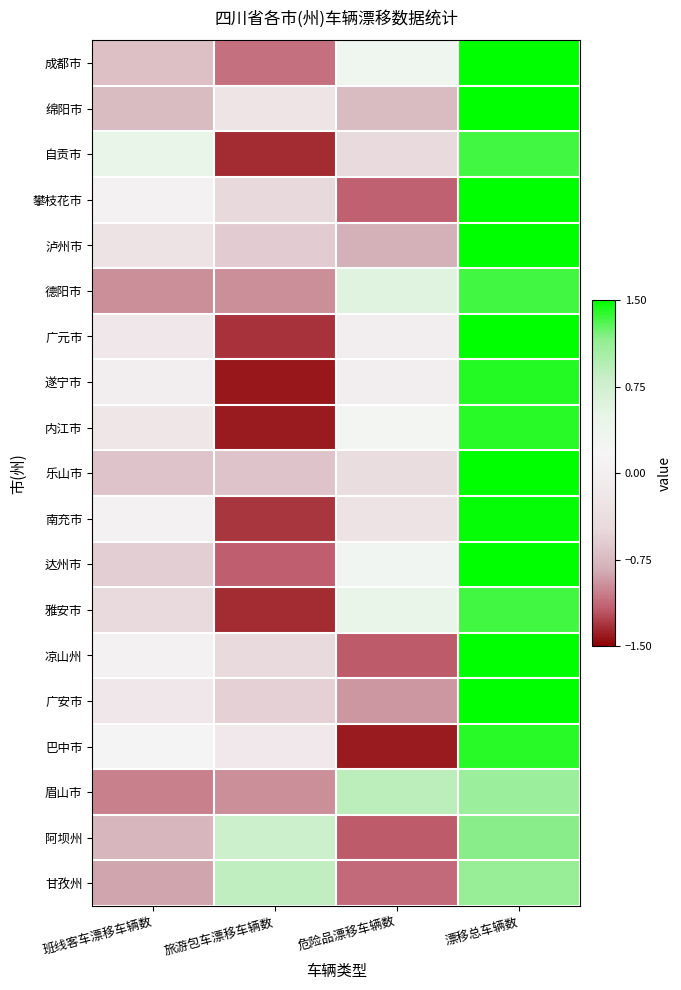

Reading left to right, what are all the values shown in this chart?

成都市: 班线客车漂移车辆数=-0.7	旅游包车漂移车辆数=-1.1	危险品漂移车辆数=0.3	漂移总车辆数=1.5
绵阳市: 班线客车漂移车辆数=-0.7	旅游包车漂移车辆数=-0.2	危险品漂移车辆数=-0.7	漂移总车辆数=1.7
自贡市: 班线客车漂移车辆数=0.4	旅游包车漂移车辆数=-1.3	危险品漂移车辆数=-0.4	漂移总车辆数=1.3
攀枝花市: 班线客车漂移车辆数=0.1	旅游包车漂移车辆数=-0.5	危险品漂移车辆数=-1.2	漂移总车辆数=1.6
泸州市: 班线客车漂移车辆数=-0.3	旅游包车漂移车辆数=-0.6	危险品漂移车辆数=-0.8	漂移总车辆数=1.7
德阳市: 班线客车漂移车辆数=-1.0	旅游包车漂移车辆数=-1.0	危险品漂移车辆数=0.6	漂移总车辆数=1.3
广元市: 班线客车漂移车辆数=-0.2	旅游包车漂移车辆数=-1.3	危险品漂移车辆数=0.0	漂移总车辆数=1.5
遂宁市: 班线客车漂移车辆数=0.0	旅游包车漂移车辆数=-1.4	危险品漂移车辆数=0.0	漂移总车辆数=1.4
内江市: 班线客车漂移车辆数=-0.2	旅游包车漂移车辆数=-1.4	危险品漂移车辆数=0.2	漂移总车辆数=1.4
乐山市: 班线客车漂移车辆数=-0.7	旅游包车漂移车辆数=-0.7	危险品漂移车辆数=-0.4	漂移总车辆数=1.7
南充市: 班线客车漂移车辆数=0.1	旅游包车漂移车辆数=-1.3	危险品漂移车辆数=-0.3	漂移总车辆数=1.5
达州市: 班线客车漂移车辆数=-0.6	旅游包车漂移车辆数=-1.2	危险品漂移车辆数=0.2	漂移总车辆数=1.5
雅安市: 班线客车漂移车辆数=-0.4	旅游包车漂移车辆数=-1.3	危险品漂移车辆数=0.4	漂移总车辆数=1.3
凉山州: 班线客车漂移车辆数=0.1	旅游包车漂移车辆数=-0.5	危险品漂移车辆数=-1.2	漂移总车辆数=1.5
广安市: 班线客车漂移车辆数=-0.2	旅游包车漂移车辆数=-0.6	危险品漂移车辆数=-0.9	漂移总车辆数=1.7
巴中市: 班线客车漂移车辆数=0.2	旅游包车漂移车辆数=-0.2	危险品漂移车辆数=-1.4	漂移总车辆数=1.4
眉山市: 班线客车漂移车辆数=-1.0	旅游包车漂移车辆数=-1.0	危险品漂移车辆数=0.9	漂移总车辆数=1.1
阿坝州: 班线客车漂移车辆数=-0.8	旅游包车漂移车辆数=0.8	危险品漂移车辆数=-1.2	漂移总车辆数=1.2
甘孜州: 班线客车漂移车辆数=-0.9	旅游包车漂移车辆数=0.9	危险品漂移车辆数=-1.1	漂移总车辆数=1.1